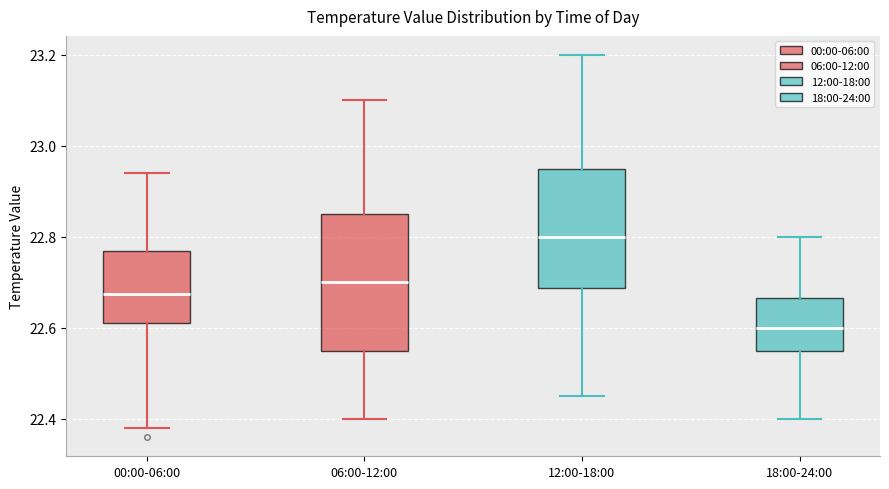

Which box is the tallest, from its lower edge to its upper edge?

06:00-12:00